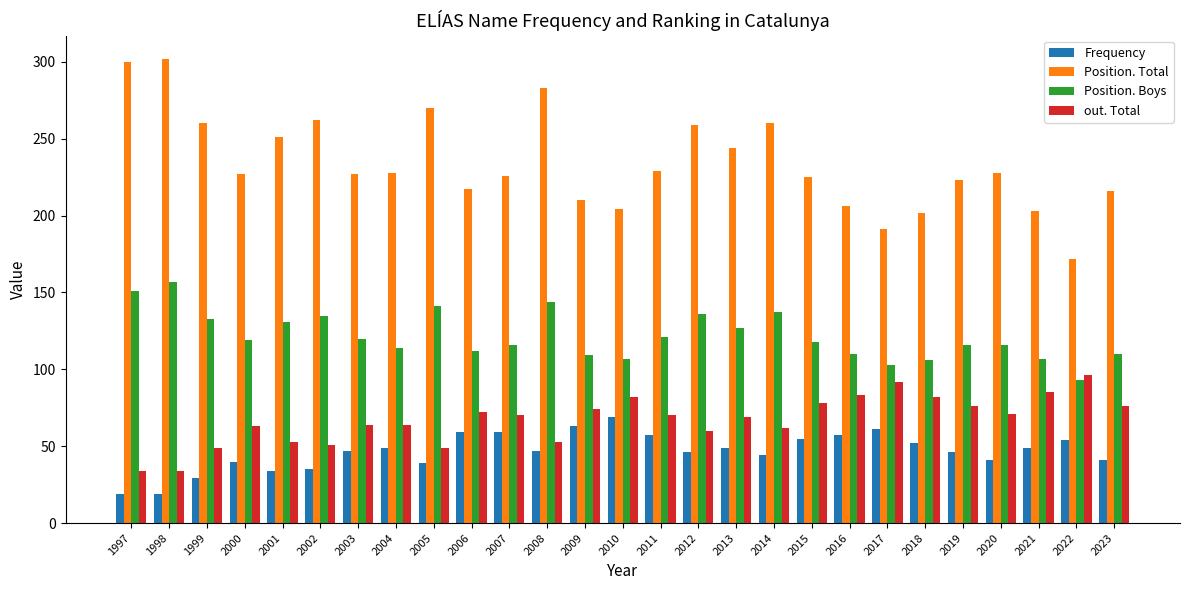

At 2015, list the series in order from largest to smallest.

Position. Total, Position. Boys, out. Total, Frequency